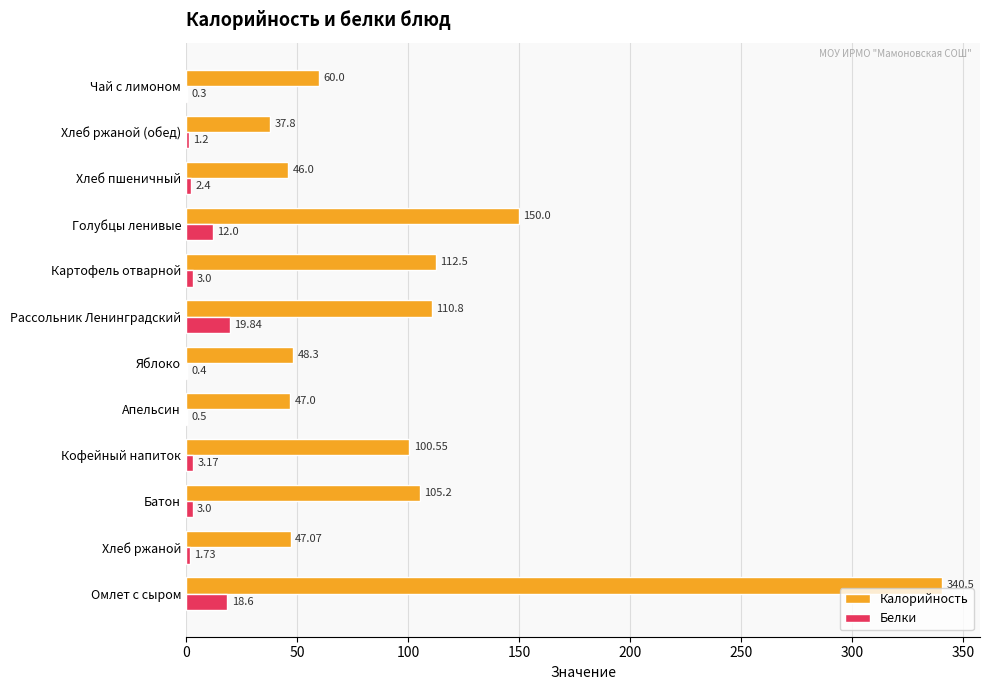

What is the sum of the Белки values at Чай с лимоном and Кофейный напиток?

3.5